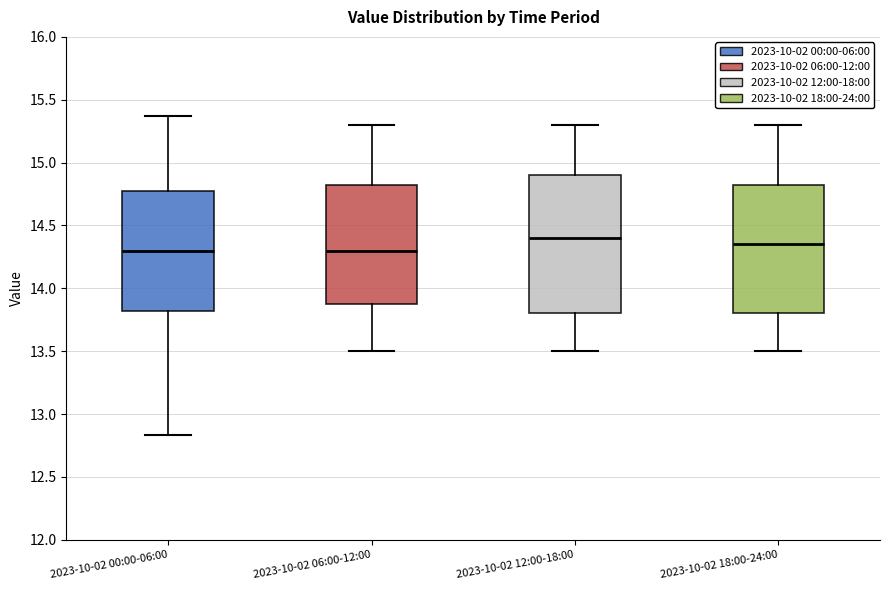

Reading left to right, transcribe this box plot: for each box, give where its median line is, the range the box spans, and where its two whiskers end, as read against the y-axis. The values are not printed on the chart, so give them approximately, as read against the axis.

2023-10-02 00:00-06:00: median 14.30, box 13.80 to 14.80, whiskers 12.85 to 15.35
2023-10-02 06:00-12:00: median 14.30, box 13.90 to 14.85, whiskers 13.50 to 15.30
2023-10-02 12:00-18:00: median 14.40, box 13.80 to 14.90, whiskers 13.50 to 15.30
2023-10-02 18:00-24:00: median 14.35, box 13.80 to 14.85, whiskers 13.50 to 15.30